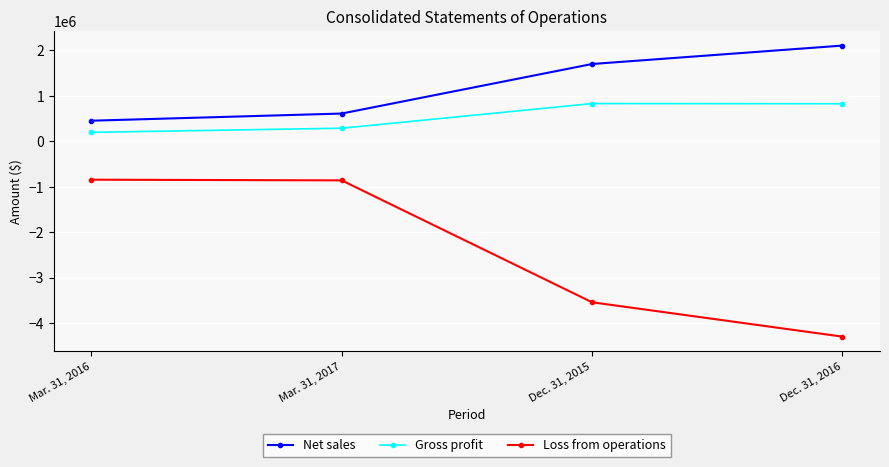

Which series changed the most between Mar. 31, 2016 and Dec. 31, 2015?

Loss from operations